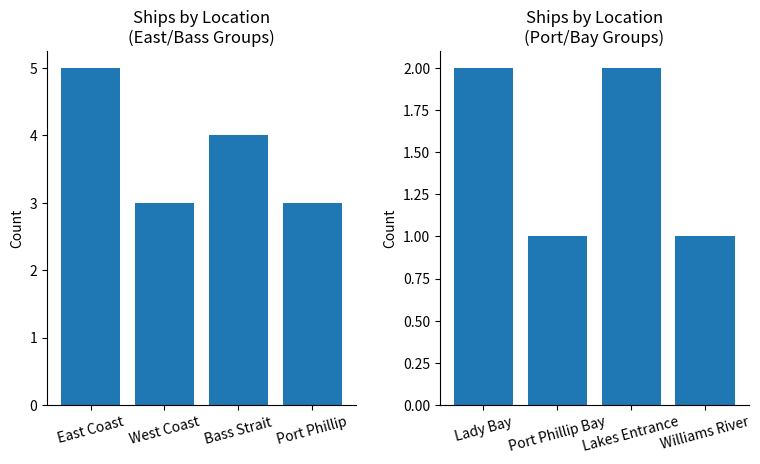

What is the difference between the maximum and minimum values?

1